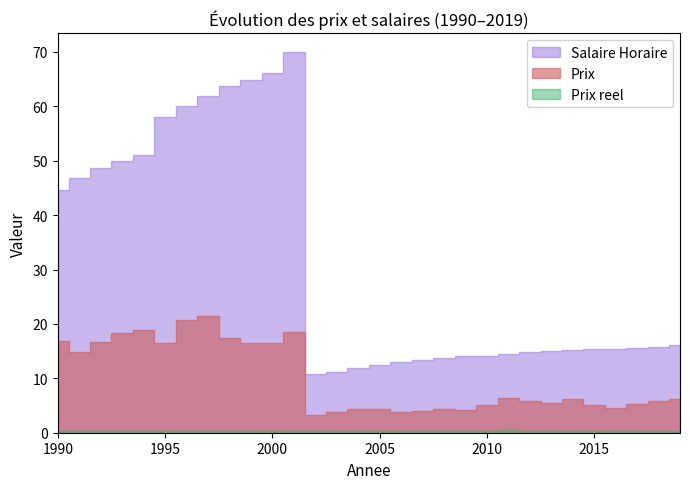

Rank the series by their average value, from highest to lowest.

Salaire Horaire, Prix, Prix reel